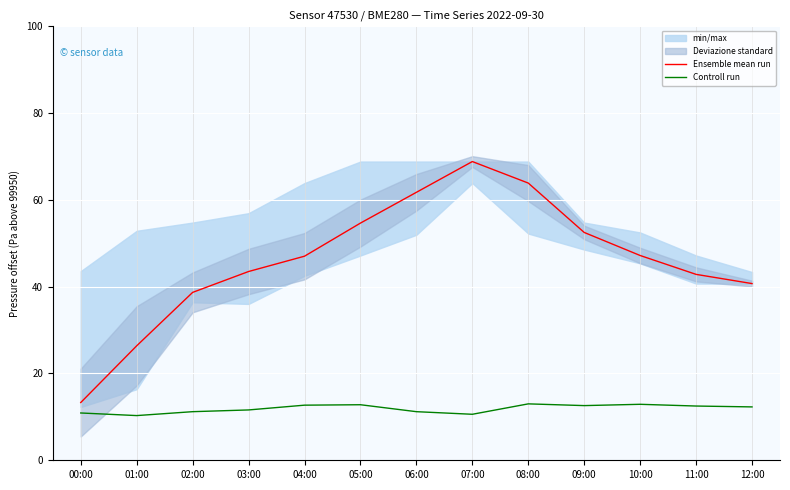

What is the spread (max minus min) of values at 03:00?

31.9